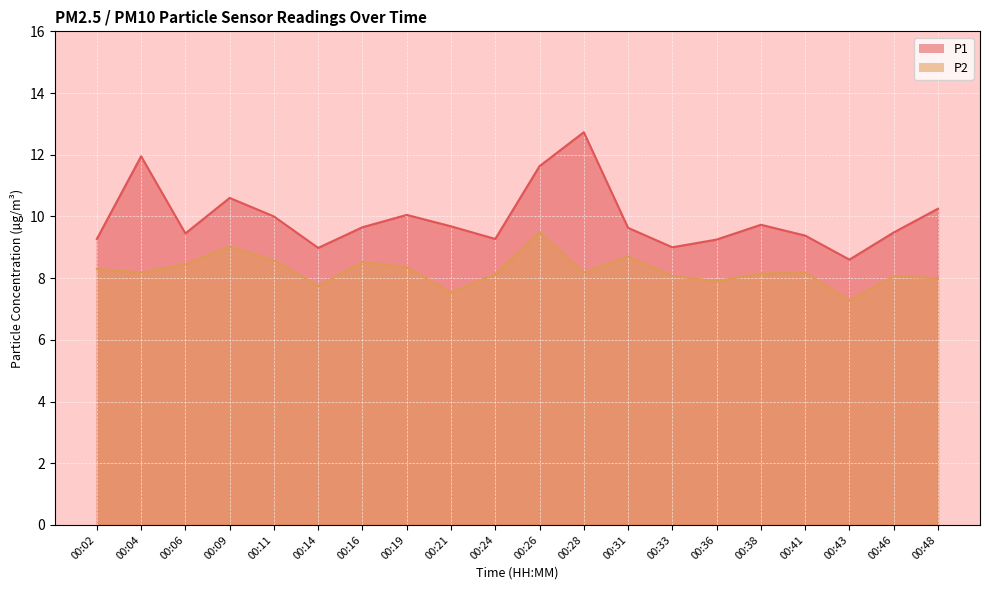

List the series in order of their overall mean, lowest first.

P2, P1